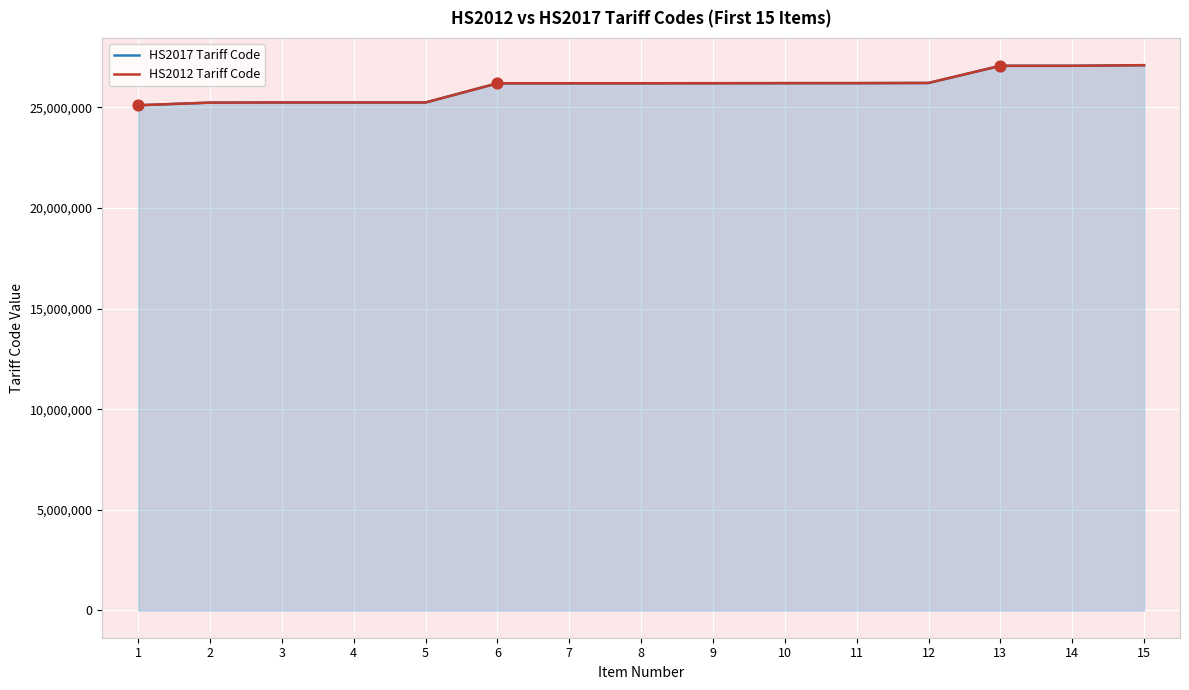

What are all the series names shown in the legend?

HS2017 Tariff Code, HS2012 Tariff Code